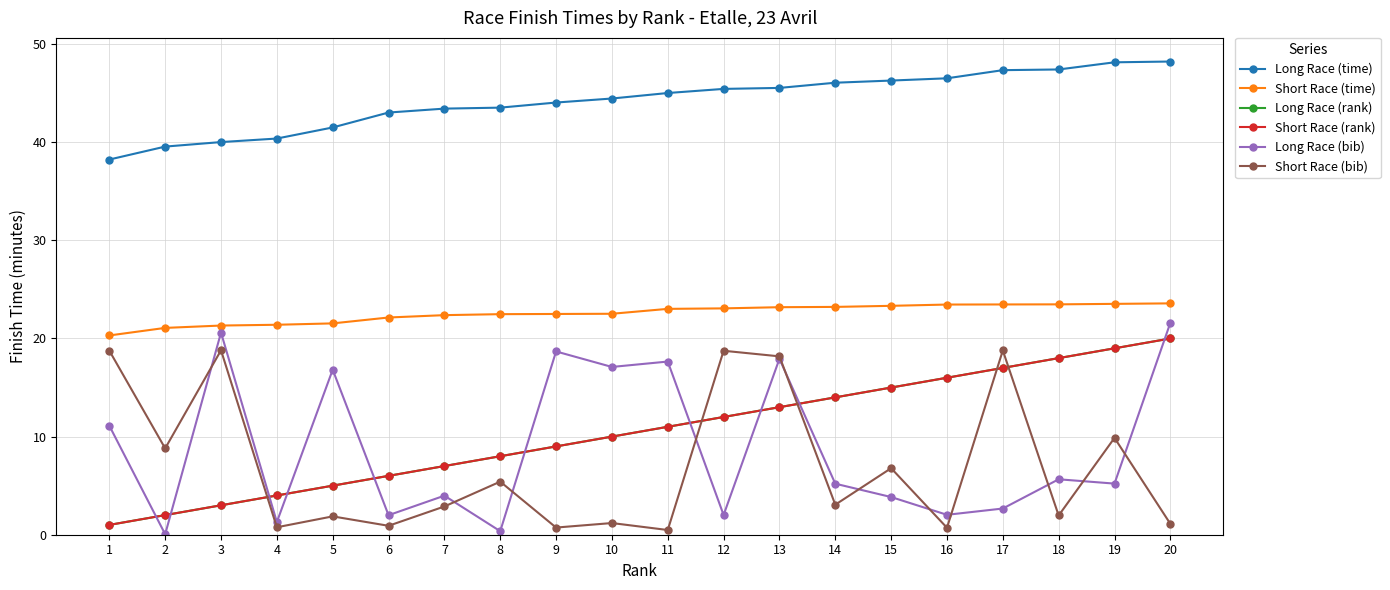

Does the chart have visible grid lines?

Yes